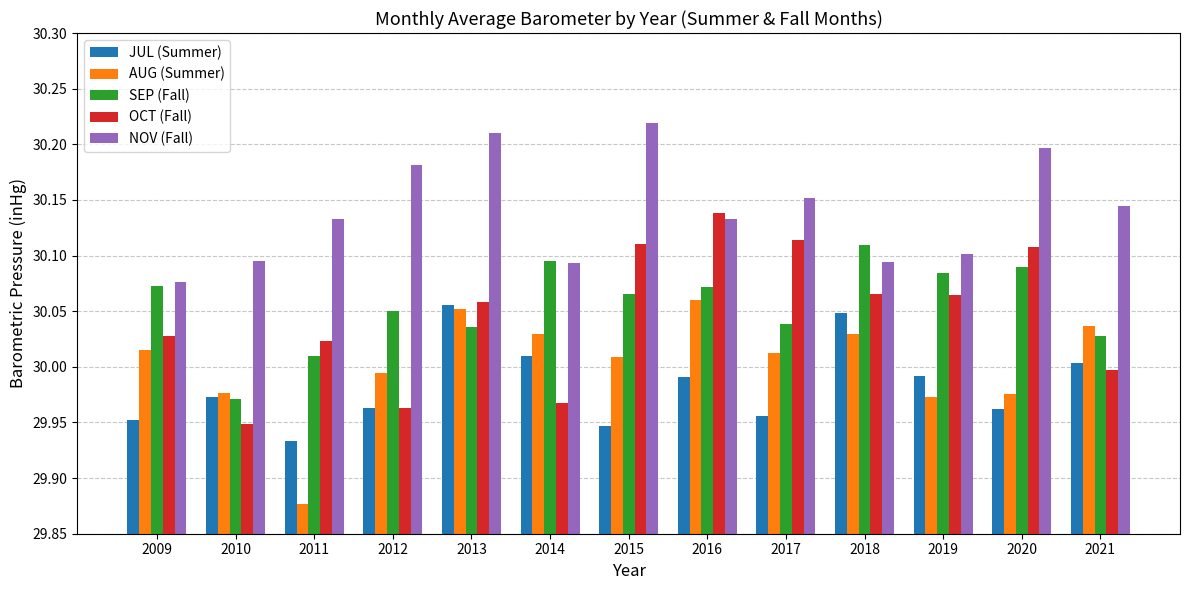

True or false: AUG (Summer) has a value of 14.3 at 2021.

False